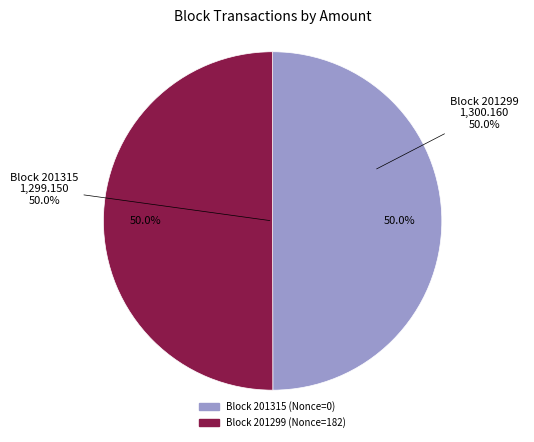

True or false: 201315 accounts for 11% of the total.

False